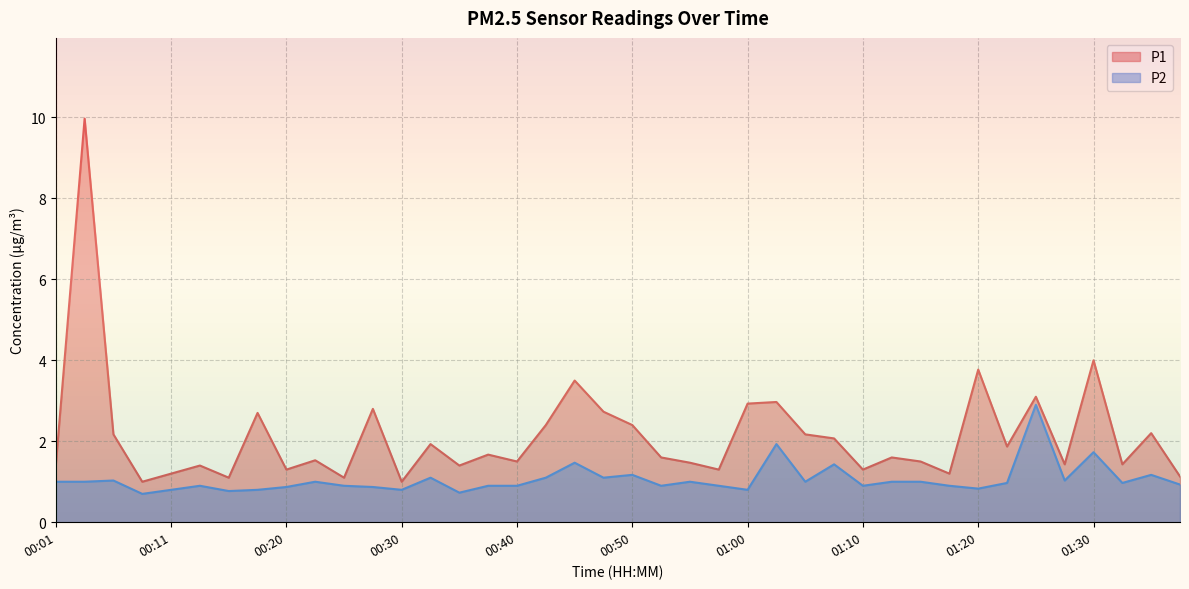

What is the difference between the maximum and minimum values in the P1 series?

9.0